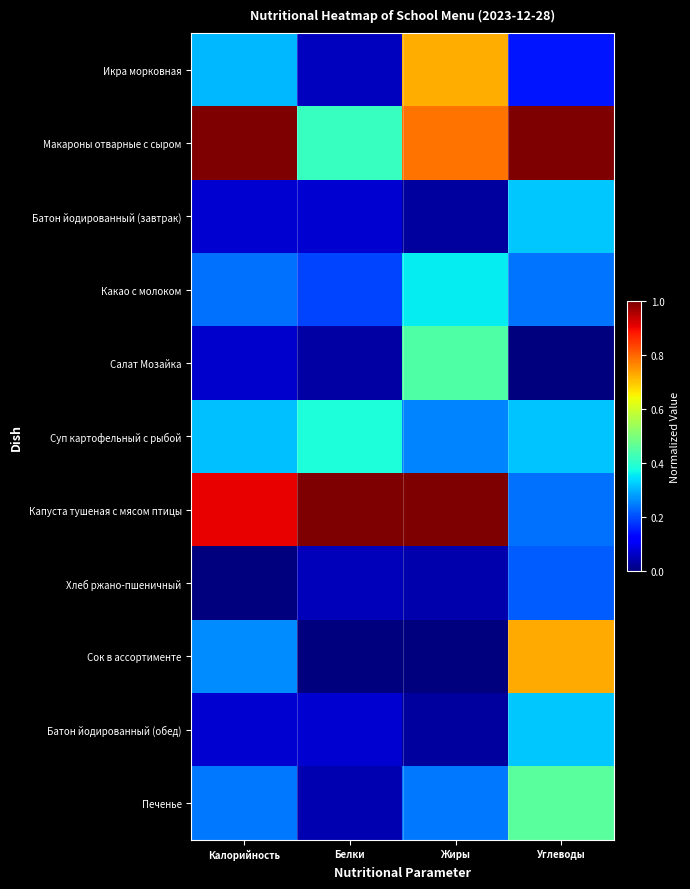

Reading right to left, transcribe all the data shown in this chart.

Икра морковная: Углеводы=0.1	Жиры=0.7	Белки=0.1	Калорийность=0.3
Макароны отварные с сыром: Углеводы=1.0	Жиры=0.8	Белки=0.4	Калорийность=1.0
Батон йодированный (завтрак): Углеводы=0.3	Жиры=0.0	Белки=0.1	Калорийность=0.1
Какао с молоком: Углеводы=0.2	Жиры=0.4	Белки=0.2	Калорийность=0.2
Салат Мозайка: Углеводы=0.0	Жиры=0.4	Белки=0.0	Калорийность=0.1
Суп картофельный с рыбой: Углеводы=0.3	Жиры=0.3	Белки=0.4	Калорийность=0.3
Капуста тушеная с мясом птицы: Углеводы=0.2	Жиры=1.0	Белки=1.0	Калорийность=0.9
Хлеб ржано-пшеничный: Углеводы=0.2	Жиры=0.0	Белки=0.1	Калорийность=0.0
Сок в ассортименте: Углеводы=0.7	Жиры=0.0	Белки=0.0	Калорийность=0.3
Батон йодированный (обед): Углеводы=0.3	Жиры=0.0	Белки=0.1	Калорийность=0.1
Печенье: Углеводы=0.5	Жиры=0.2	Белки=0.0	Калорийность=0.2